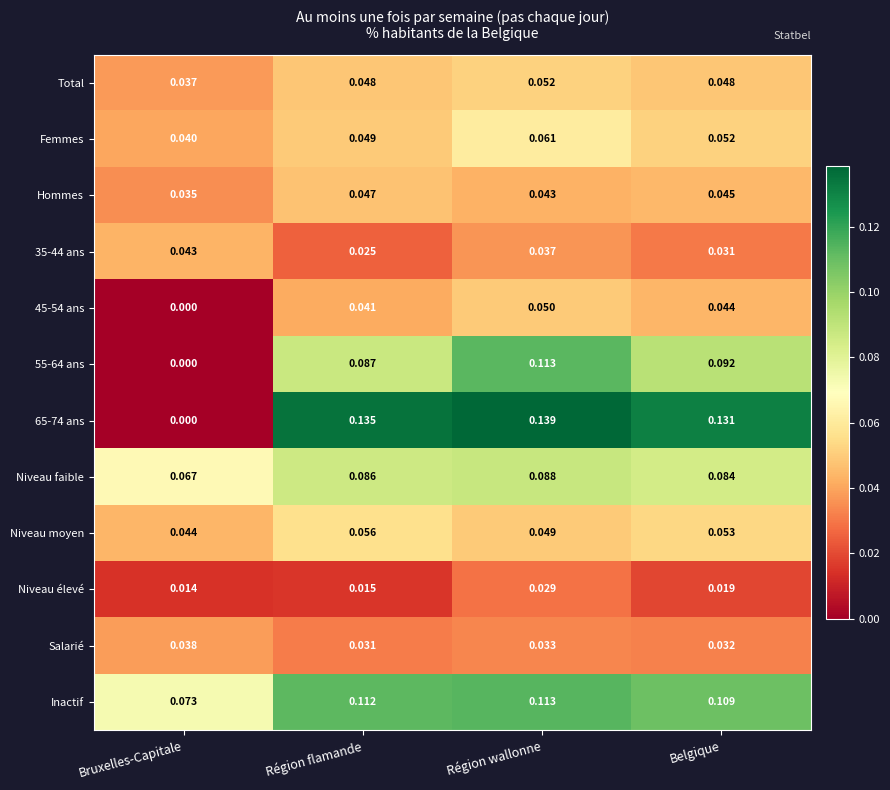

At Belgique, list the series in order from smallest to largest.

Niveau élevé, 35-44 ans, Salarié, 45-54 ans, Hommes, Total, Femmes, Niveau moyen, Niveau faible, 55-64 ans, Inactif, 65-74 ans